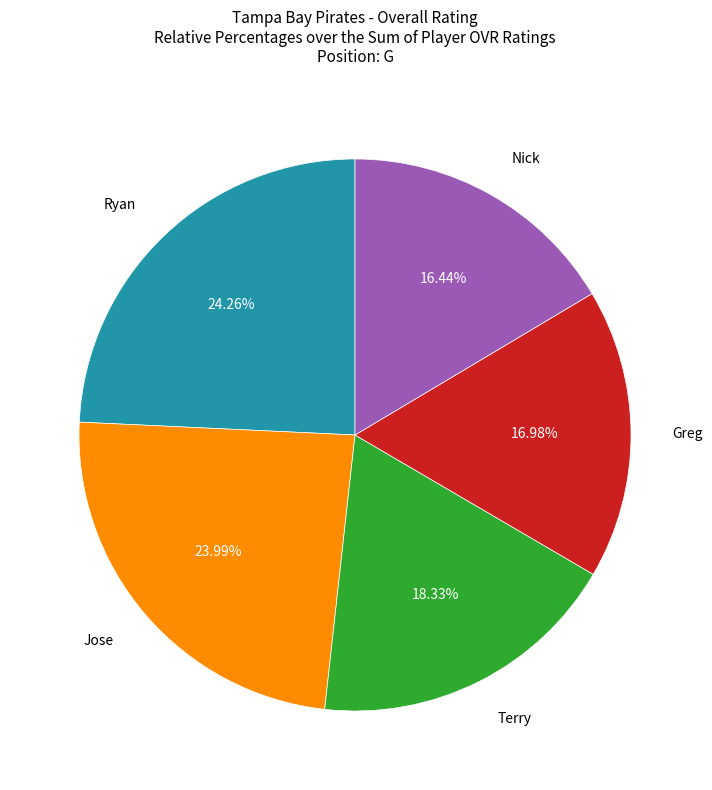

Is there a majority slice in this chart?

No